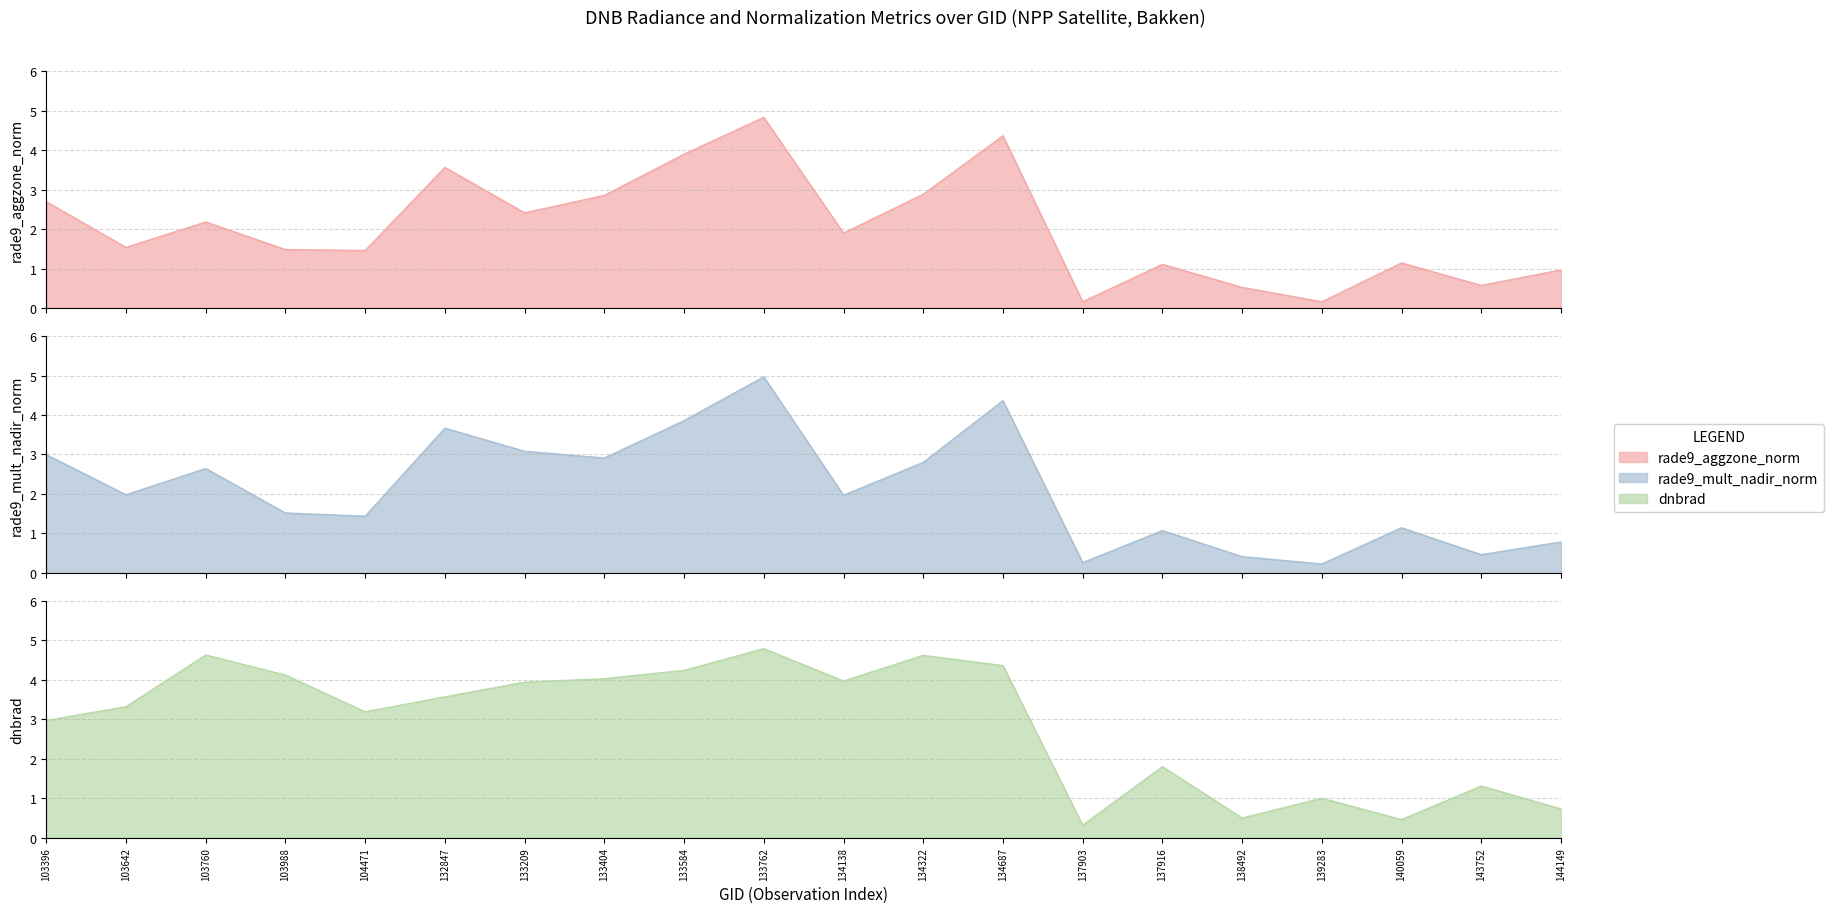

How many lines are shown in the chart?

3